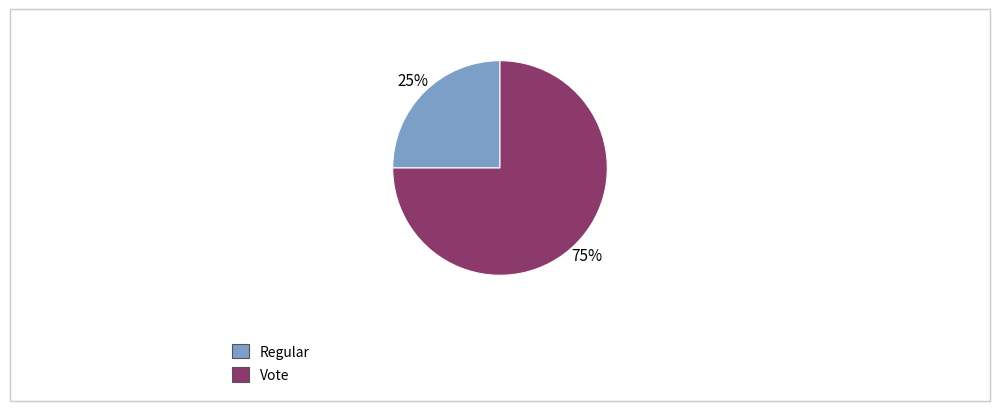

Approximately how many times larger is the value at Regular compared to Vote?

0.3